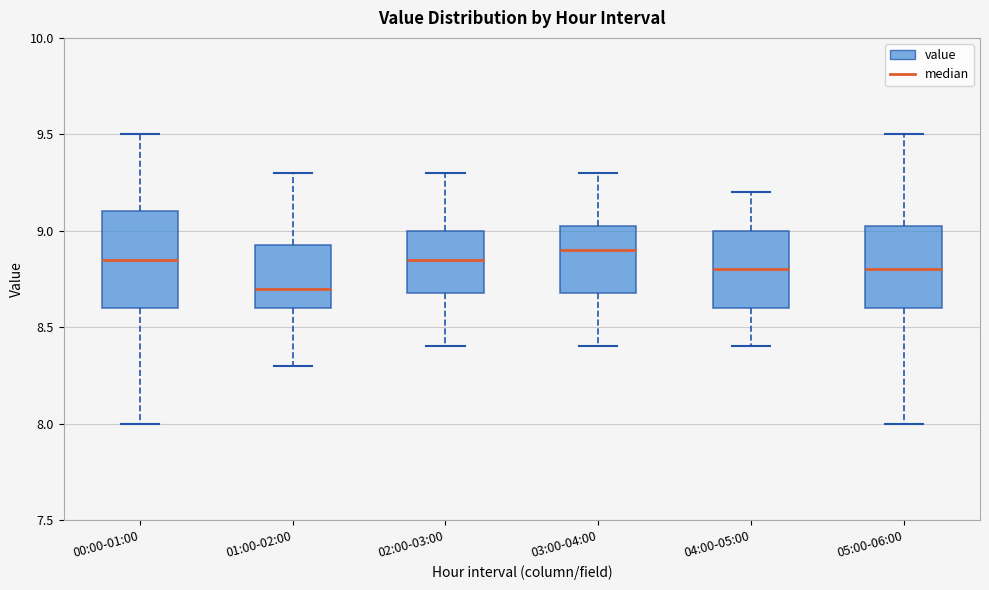

Comparing the boxes themselves (not the whiskers), which one is the tallest?

00:00-01:00